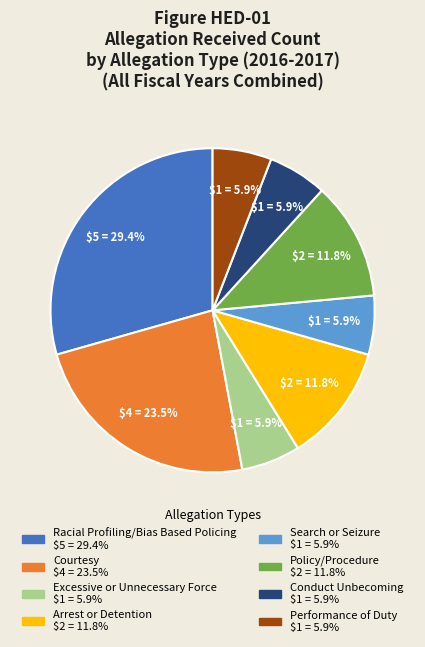

Count the number of slices in the pie.

8